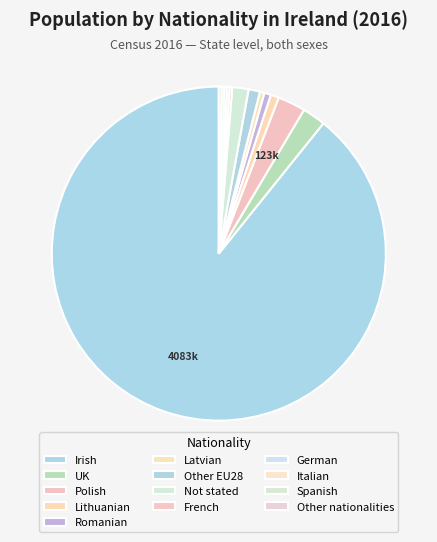

To the nearest percent, what is the difference between the Other EU28 and French slice percentages?

1%